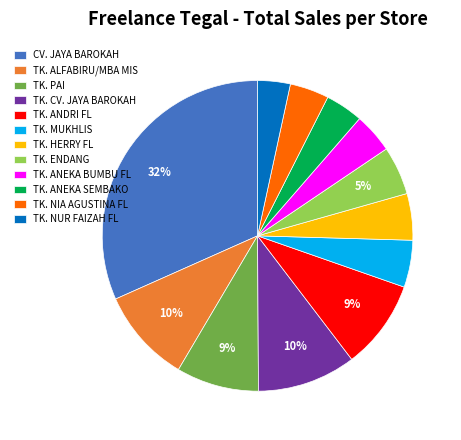

Is there a majority slice in this chart?

No